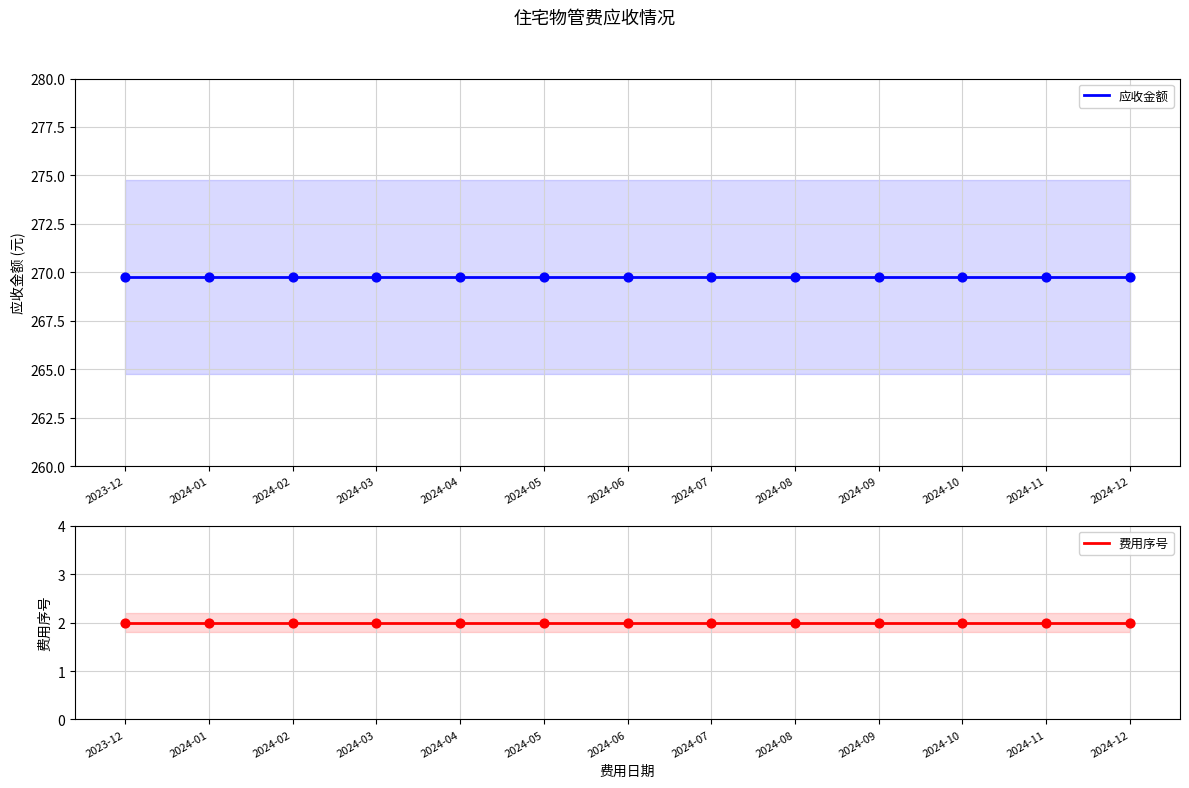

Which series has the largest total across all categories?

应收金额